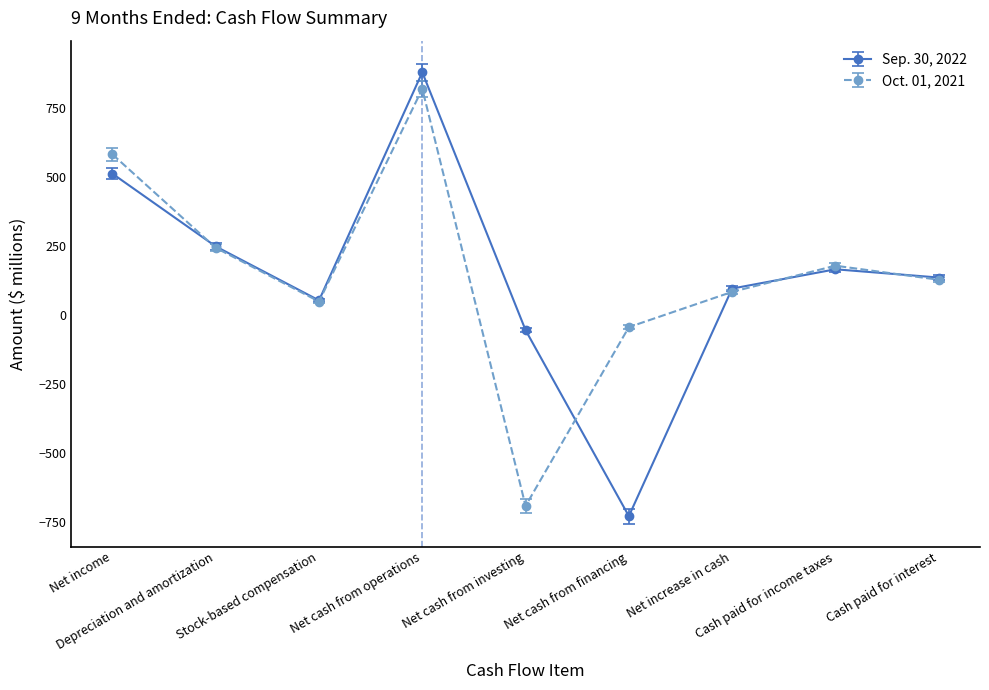

What is the minimum value shown in the chart?

-730